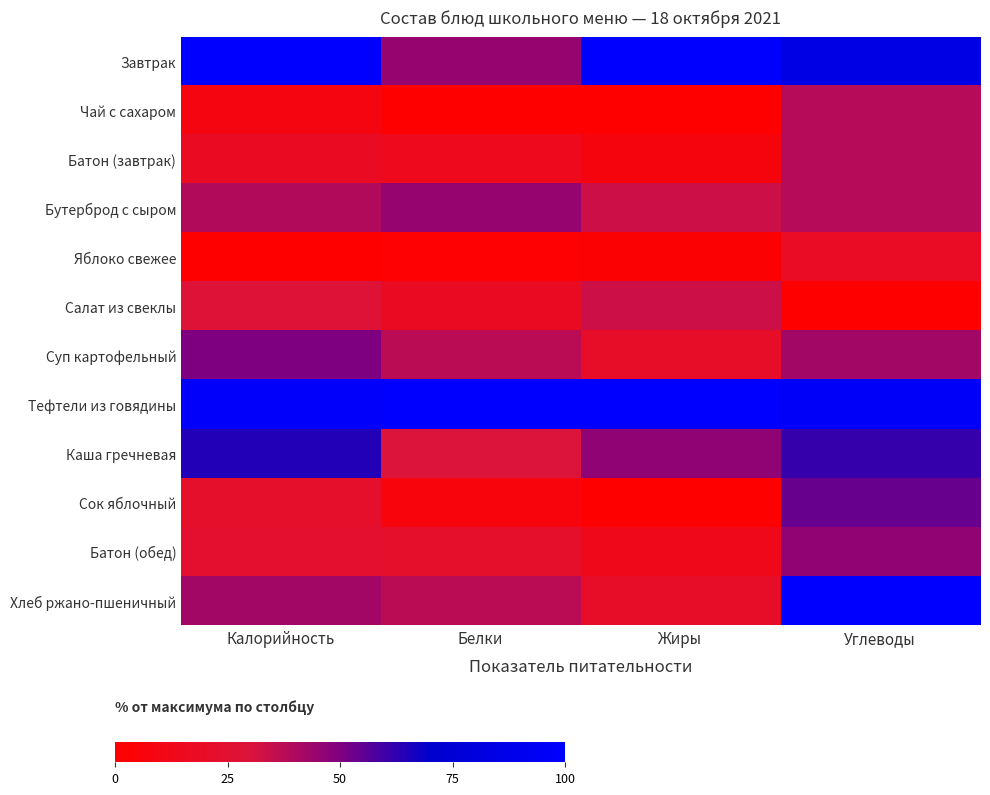

Reading left to right, transcribe all the data shown in this chart.

Завтрак: Калорийность=100.0	Белки=45.3	Жиры=100.0	Углеводы=84.6
Чай с сахаром: Калорийность=8.0	Белки=0.0	Жиры=0.0	Углеводы=38.5
Батон (завтрак): Калорийность=18.0	Белки=14.1	Жиры=7.7	Углеводы=38.5
Бутерброд с сыром: Калорийность=39.3	Белки=45.3	Жиры=33.3	Углеводы=38.5
Яблоко свежее: Калорийность=0.0	Белки=1.6	Жиры=2.7	Углеводы=18.5
Салат из свеклы: Калорийность=27.5	Белки=17.9	Жиры=33.3	Углеводы=0.0
Суп картофельный: Калорийность=50.1	Белки=37.5	Жиры=20.0	Углеводы=42.3
Тефтели из говядины: Калорийность=97.7	Белки=100.0	Жиры=100.0	Углеводы=96.2
Каша гречневая: Калорийность=64.6	Белки=29.7	Жиры=46.7	Углеводы=61.5
Сок яблочный: Калорийность=21.6	Белки=6.2	Жиры=0.7	Углеводы=53.8
Батон (обед): Калорийность=23.4	Белки=21.9	Жиры=13.3	Углеводы=46.2
Хлеб ржано-пшеничный: Калорийность=42.4	Белки=37.5	Жиры=20.0	Углеводы=100.0